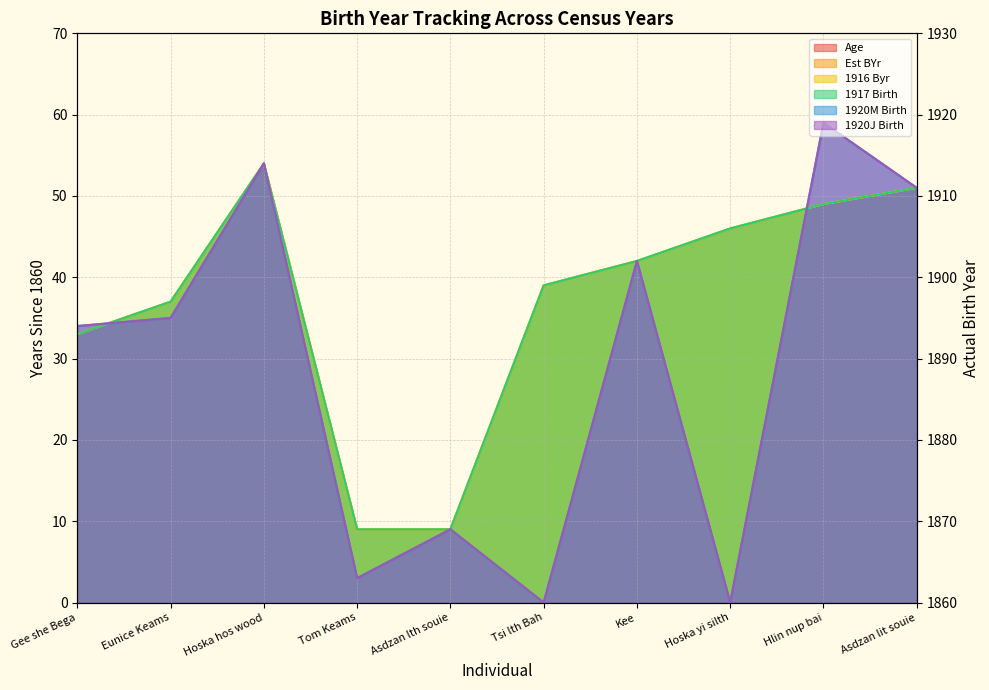

What is the approximate value of 1917 Birth at Gee she Bega, to the nearest 5?

35